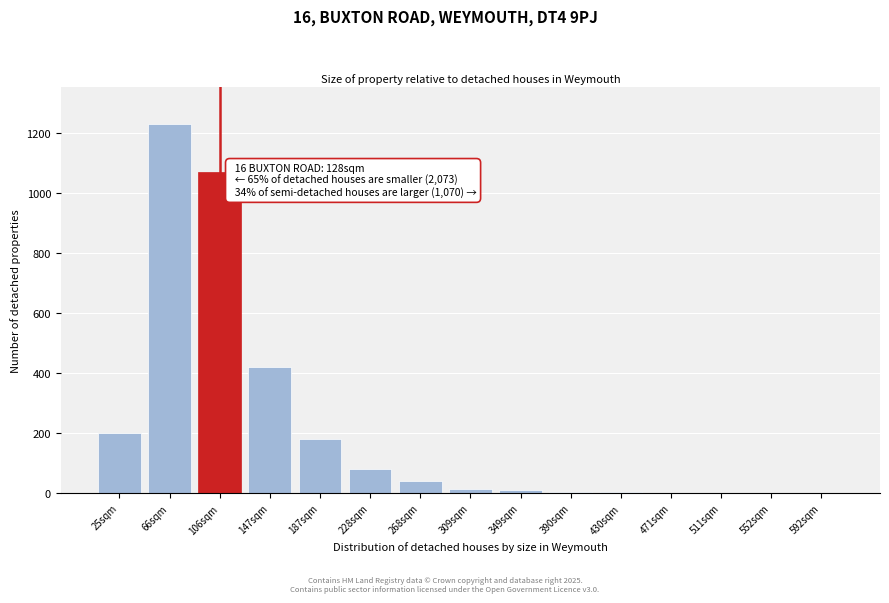

True or false: the data shows -381 at 592sqm.

False